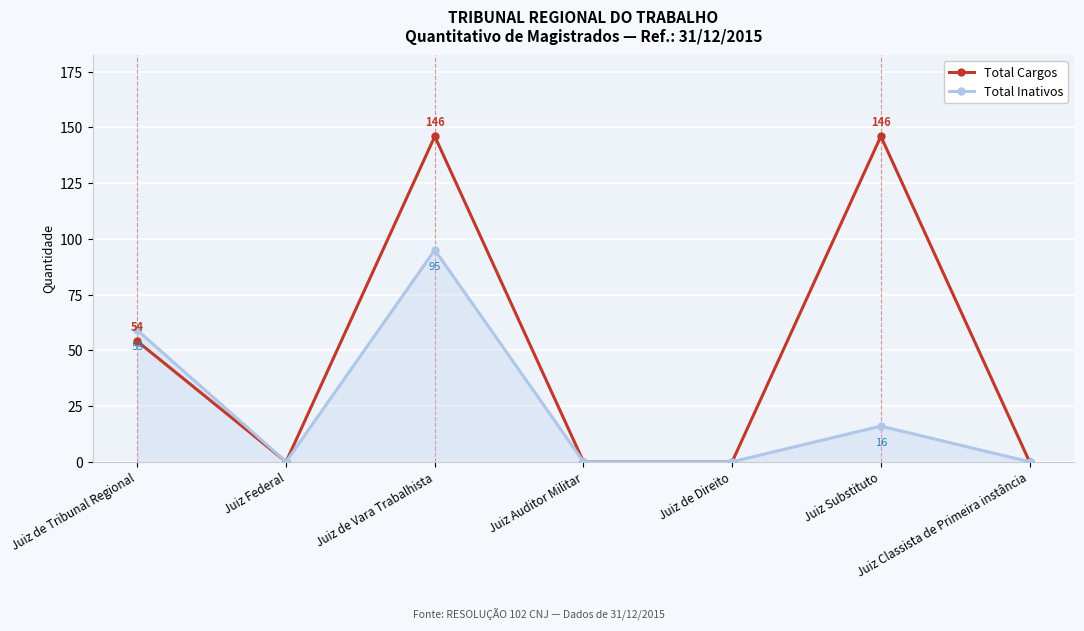

Which series has the largest total across all categories?

Total Cargos